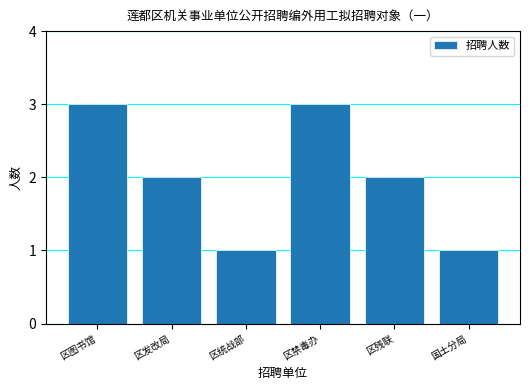

What is the ratio of the value at 区残联 to the value at 区图书馆?

0.7